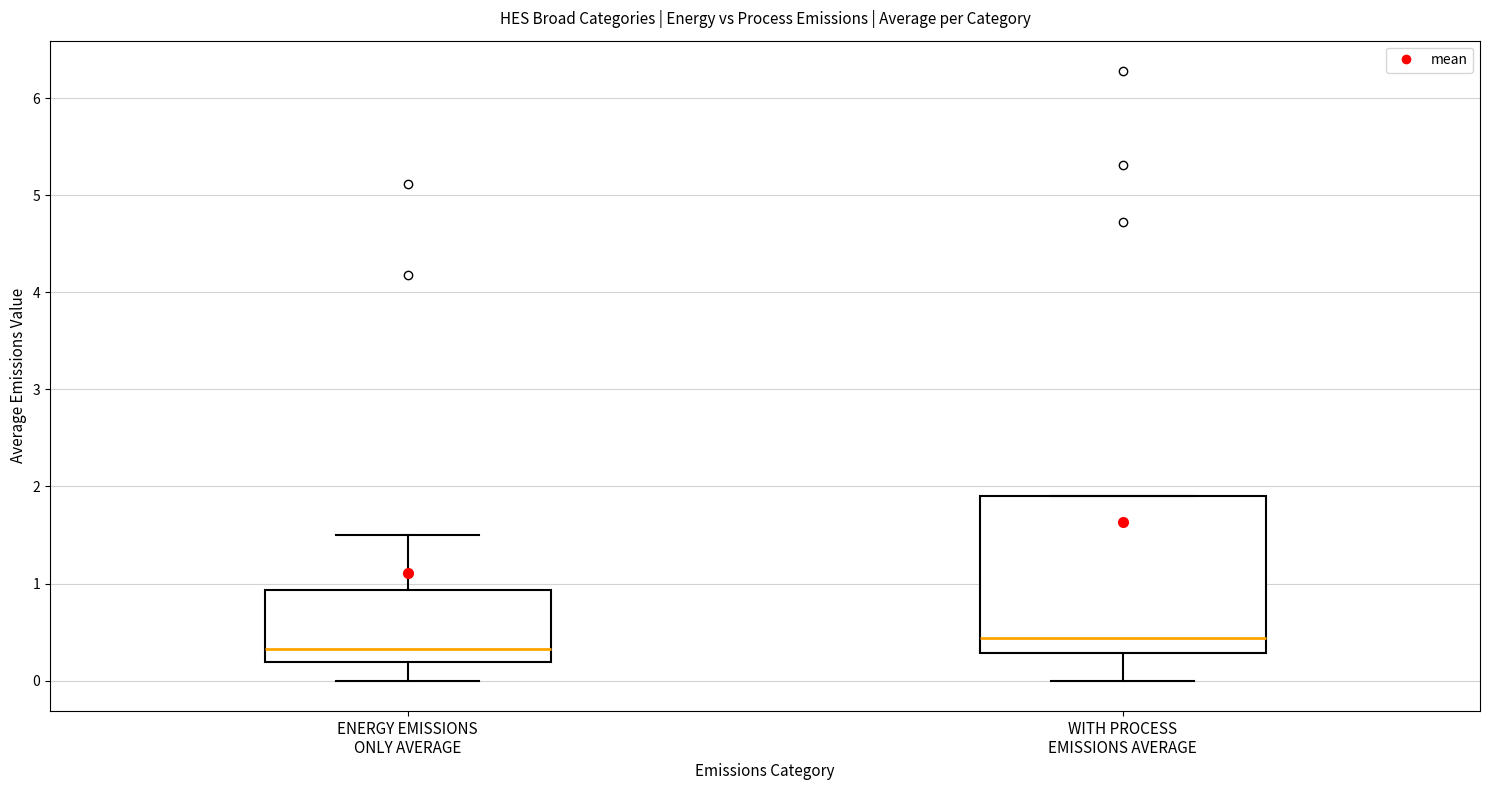

Reading left to right, transcribe this box plot: for each box, give where its median line is, the range the box spans, and where its two whiskers end, as read against the y-axis. The values are not printed on the chart, so give them approximately, as read against the axis.

ENERGY EMISSIONS ONLY AVERAGE: median 0.3, box 0.2 to 0.9, whiskers 0.0 to 1.5
WITH PROCESS EMISSIONS AVERAGE: median 0.4, box 0.3 to 1.9, whiskers 0.0 to 1.9